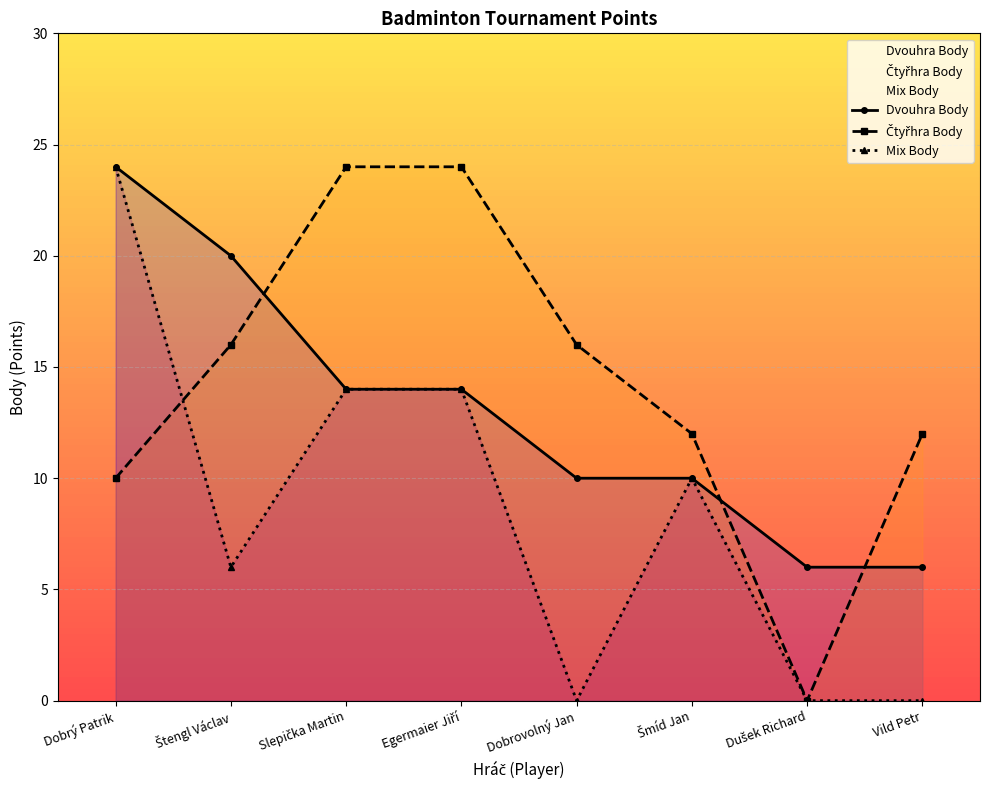

List the series in order of their overall mean, highest first.

Čtyřhra Body, Dvouhra Body, Mix Body